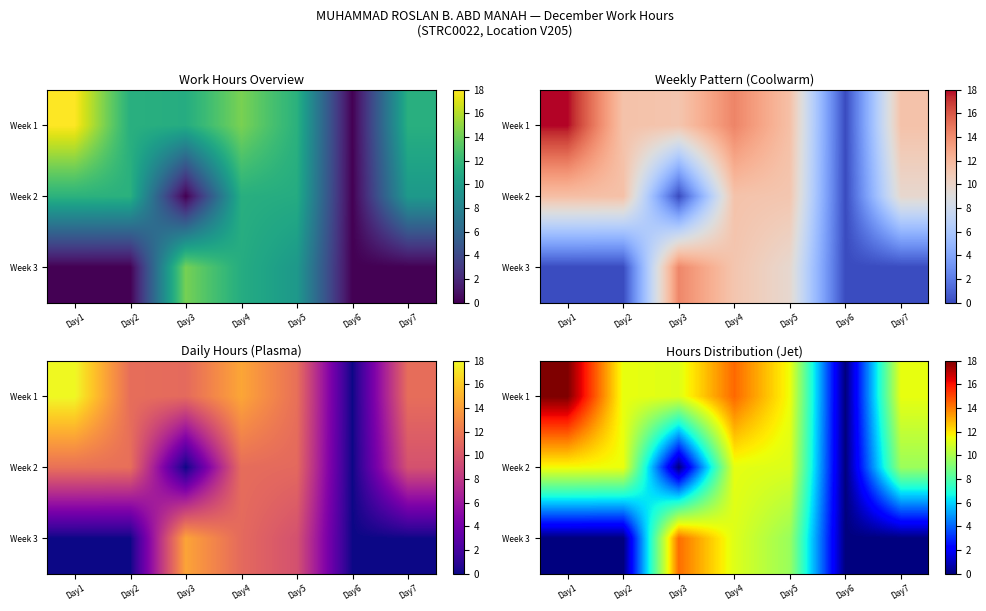

Which series has the largest total across all categories?

Week 1